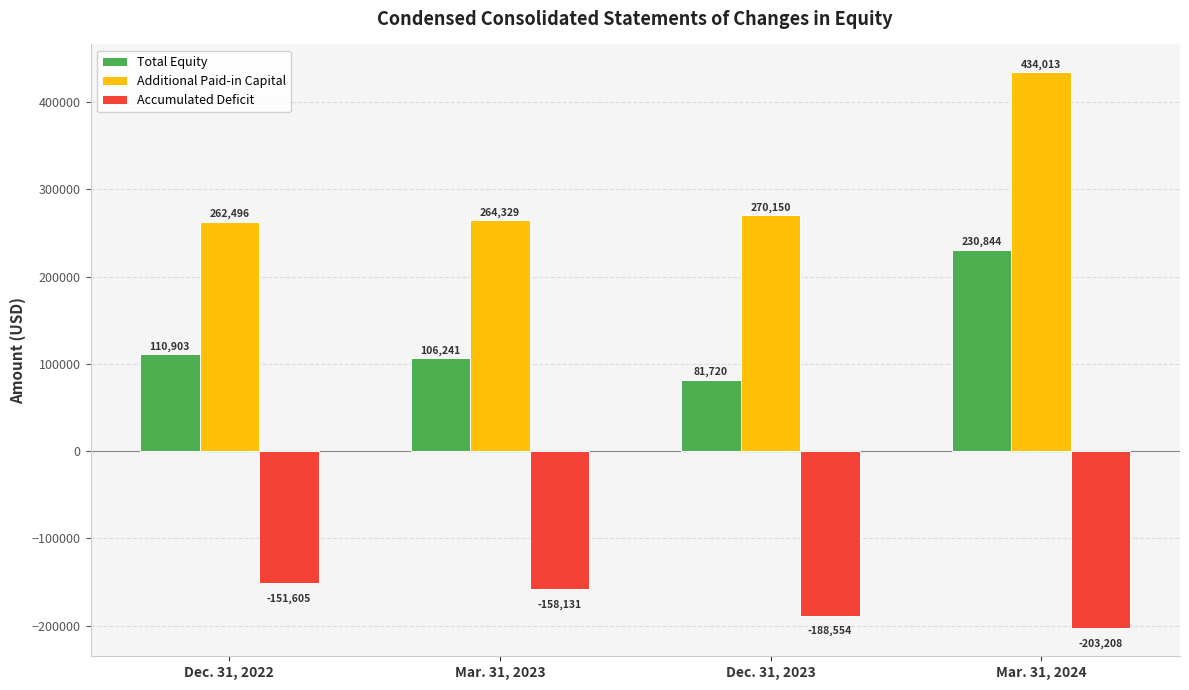

Which series has the widest spread of values?

Additional Paid-in Capital